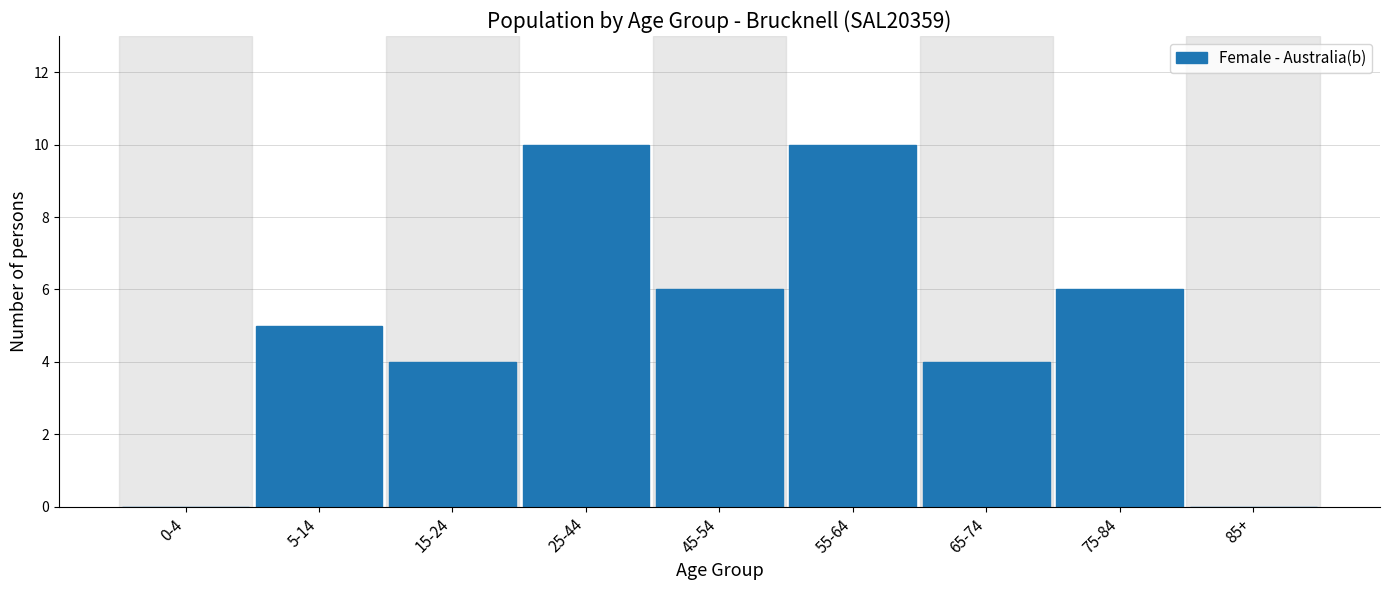

Reading left to right, what are all the values shown in this chart?

0-4=0	5-14=5	15-24=4	25-44=10	45-54=6	55-64=10	65-74=4	75-84=6	85+=0